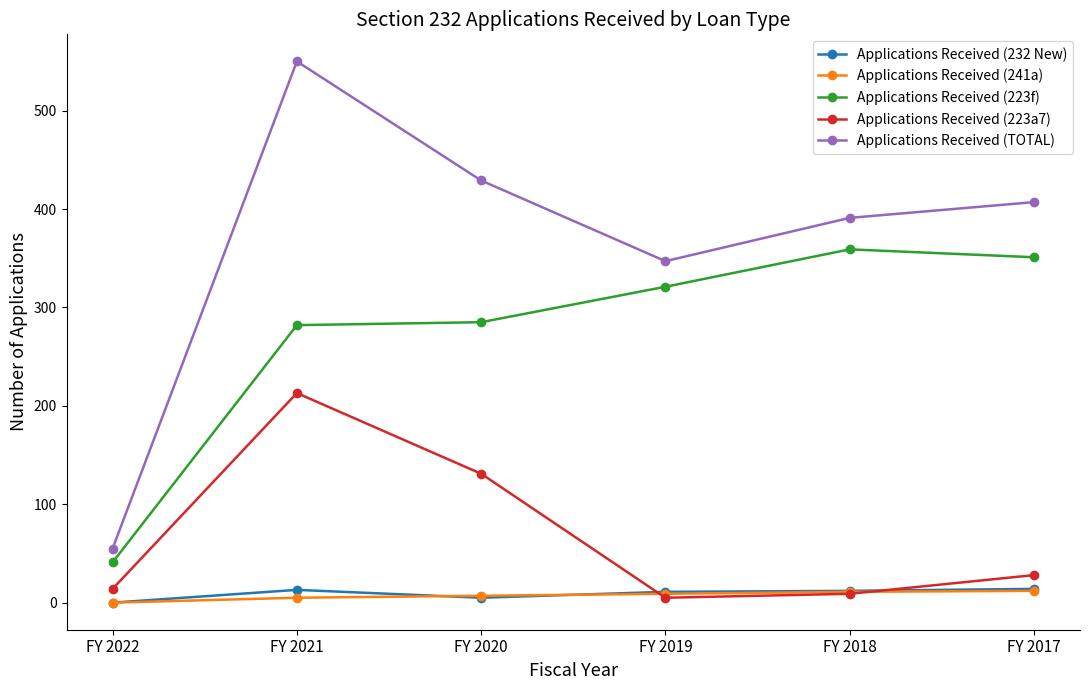

How many categories are shown in the chart?

6